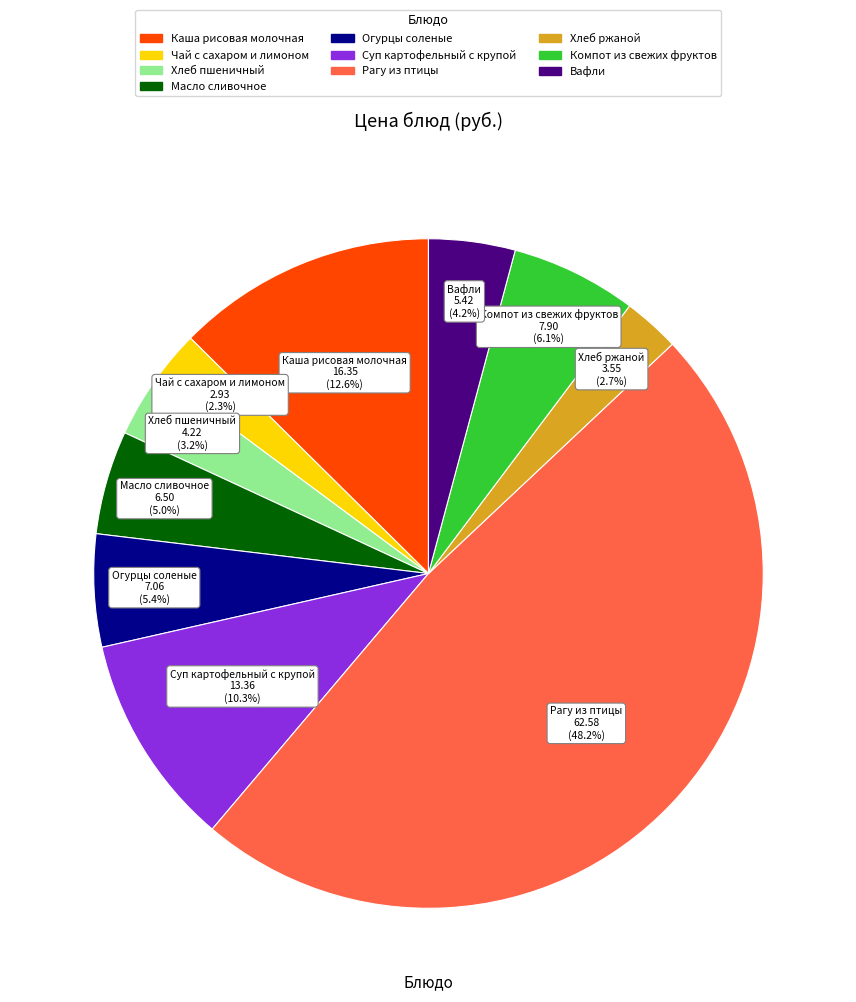

What is the largest slice in the pie chart?

Рагу из птицы